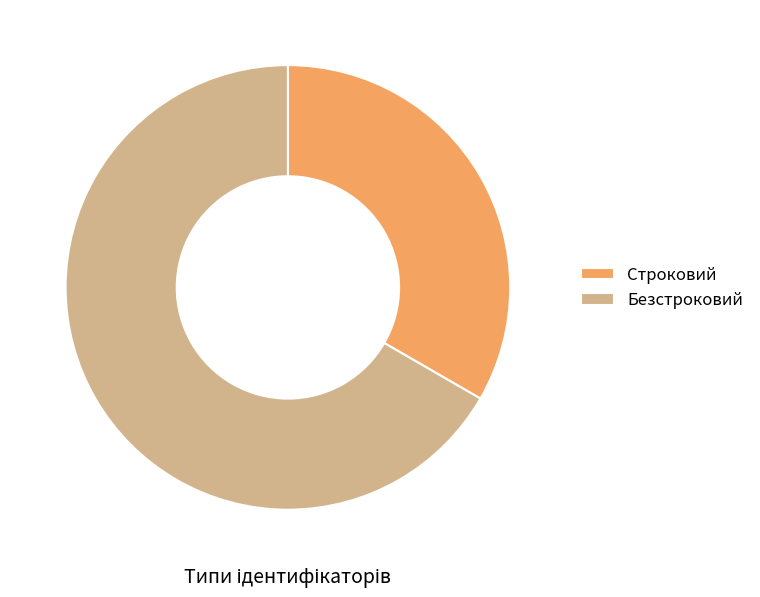

What is the smallest slice in the pie chart?

Строковий